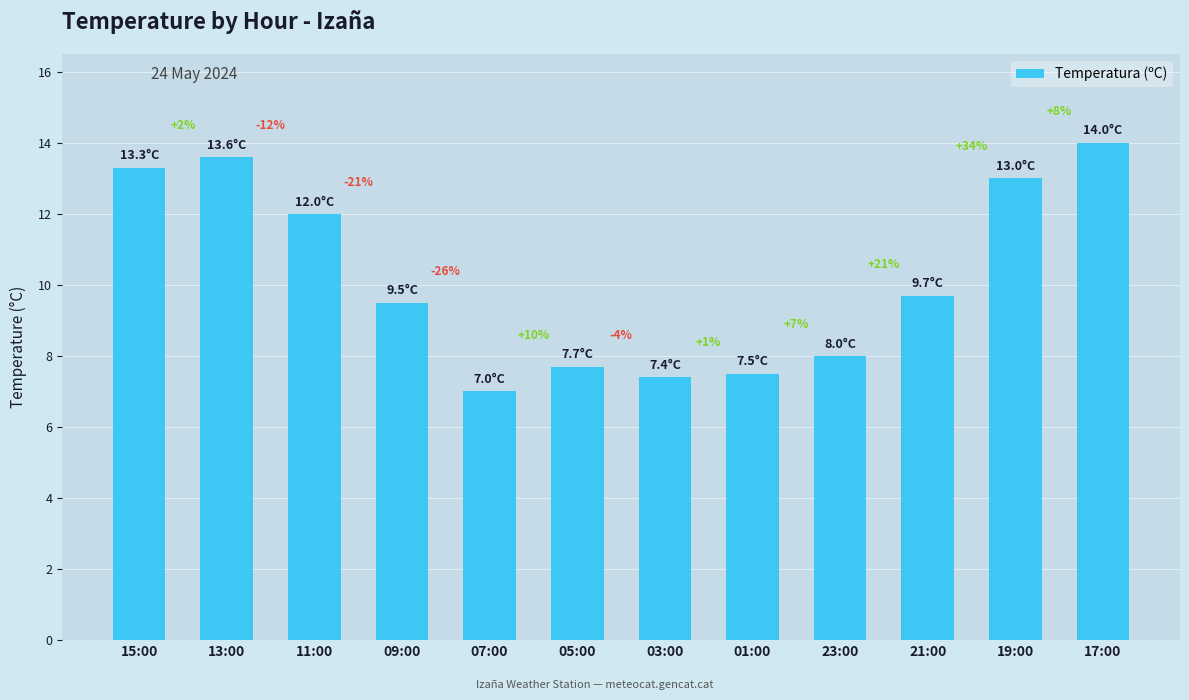

Does the chart contain any negative values?

No